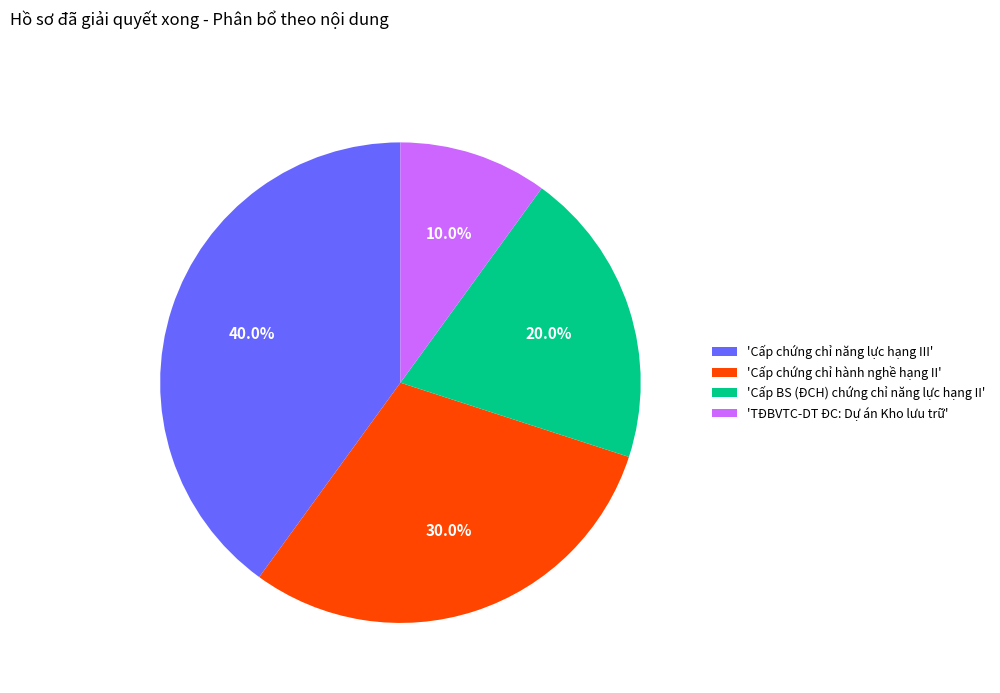

To the nearest percent, what is the difference between the largest and smallest slice percentages?

30%